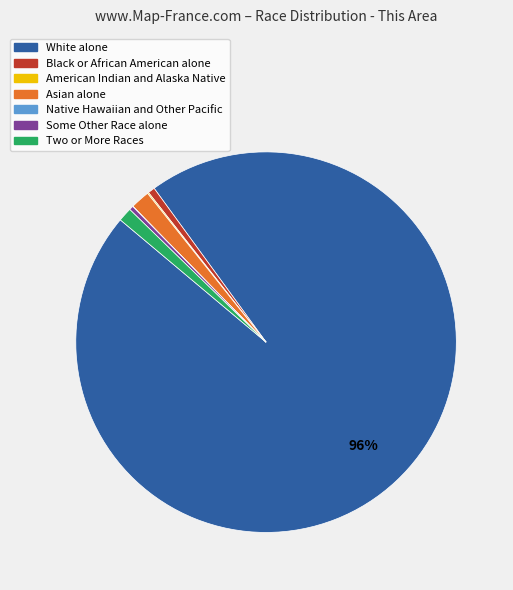

The White alone slice represents 96% of the pie. True or false?

True